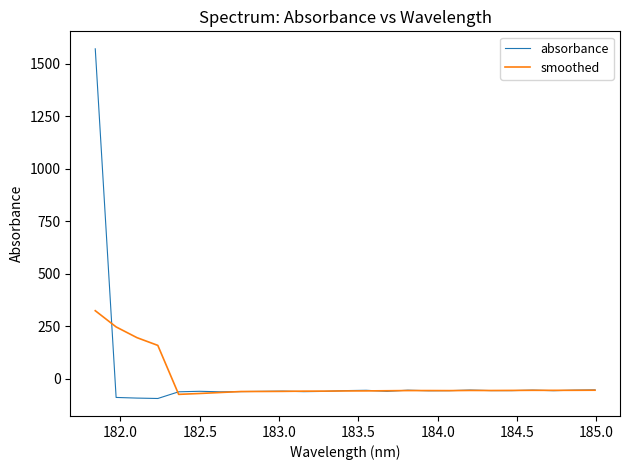

List the series in order of their peak value, lowest first.

smoothed, absorbance